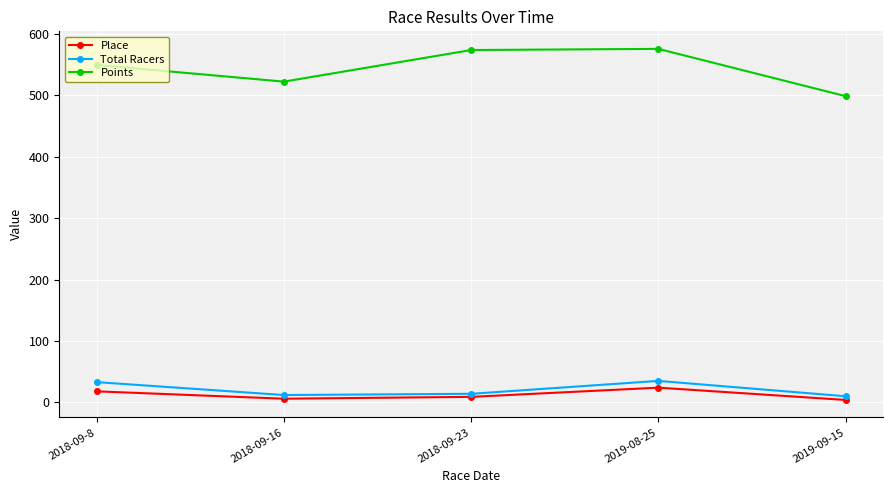

Which series has the largest total across all categories?

Points